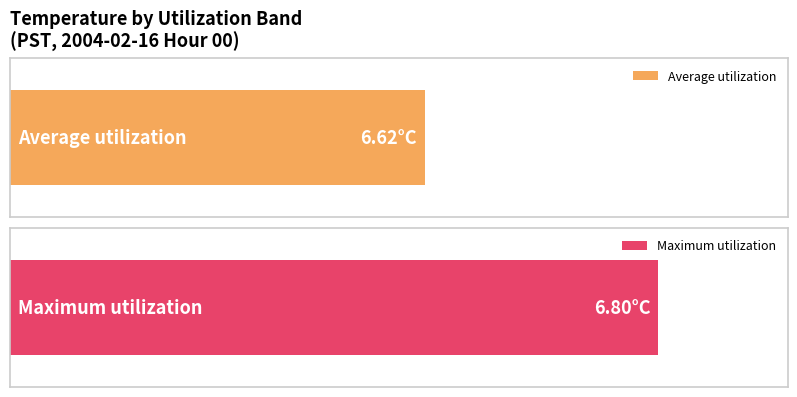

The Maximum utilization series shows 4.5 at 23. True or false?

False